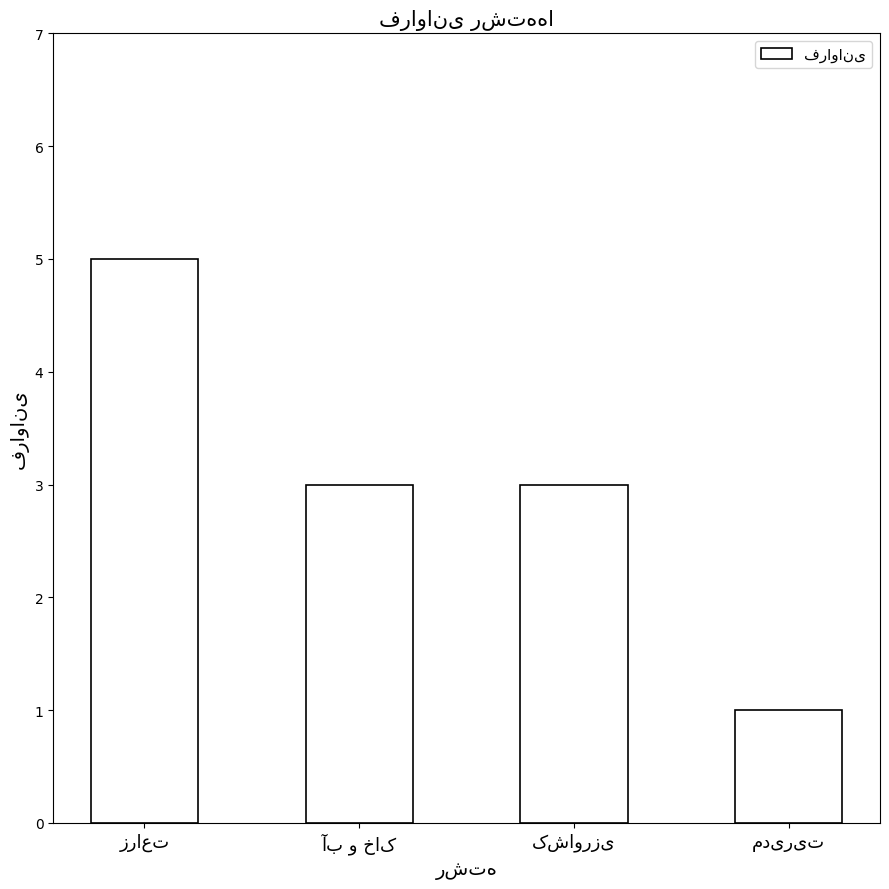

Does the chart contain stacked bars?

No